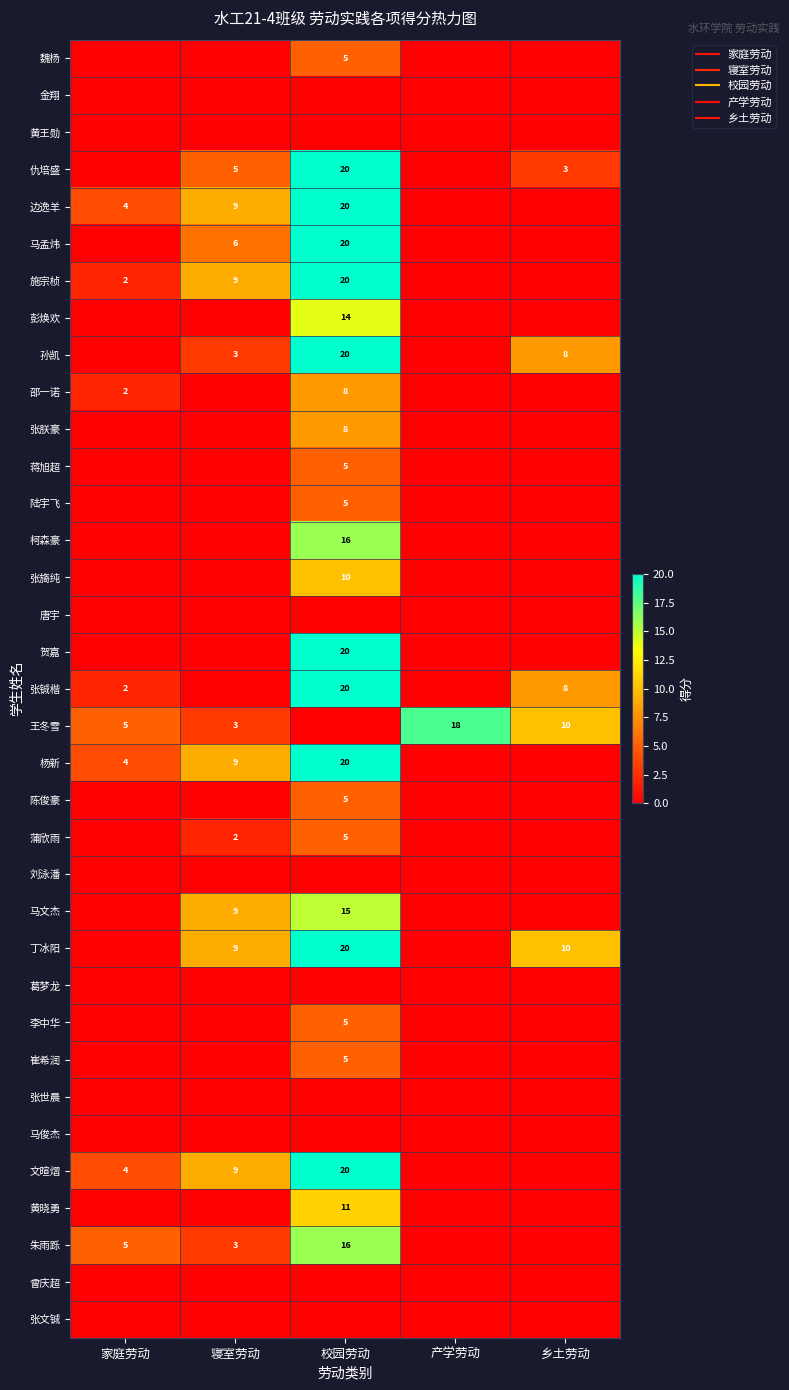

Rank the categories by 蒲欣雨 value from highest to lowest.

校园劳动, 寝室劳动, 家庭劳动, 产学劳动, 乡土劳动